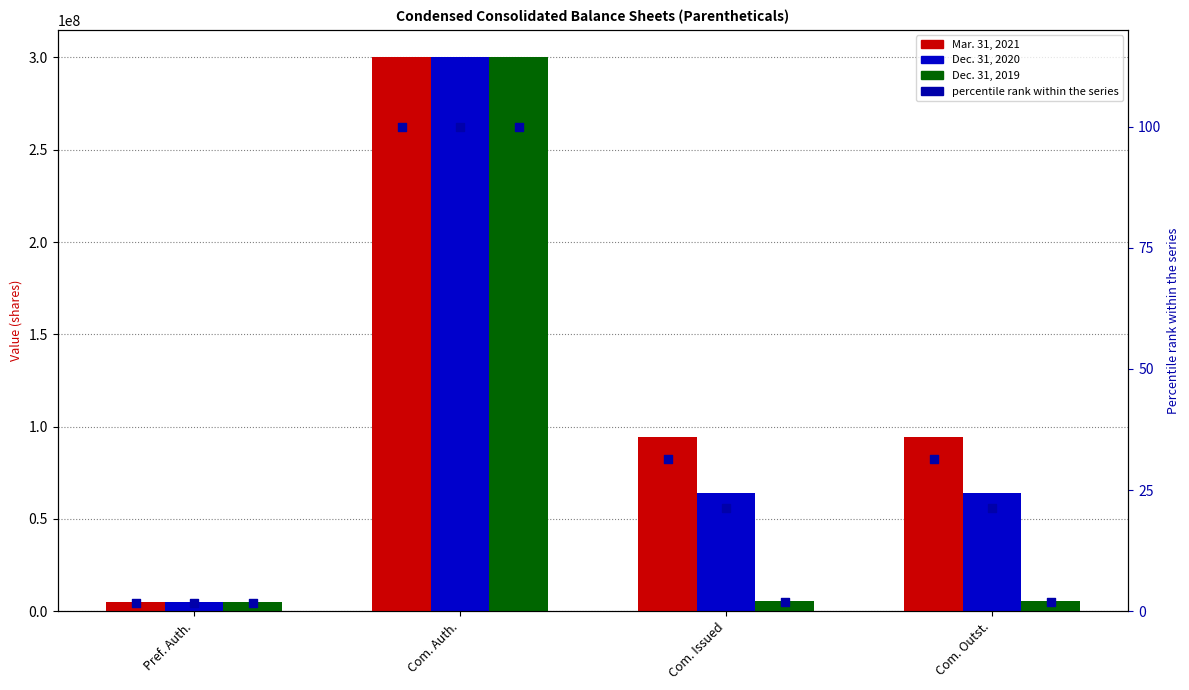

Is the value of Mar. 31, 2021 at Com. Outst. greater than the value of Mar. 31, 2021 pct at Com. Auth.?

Yes